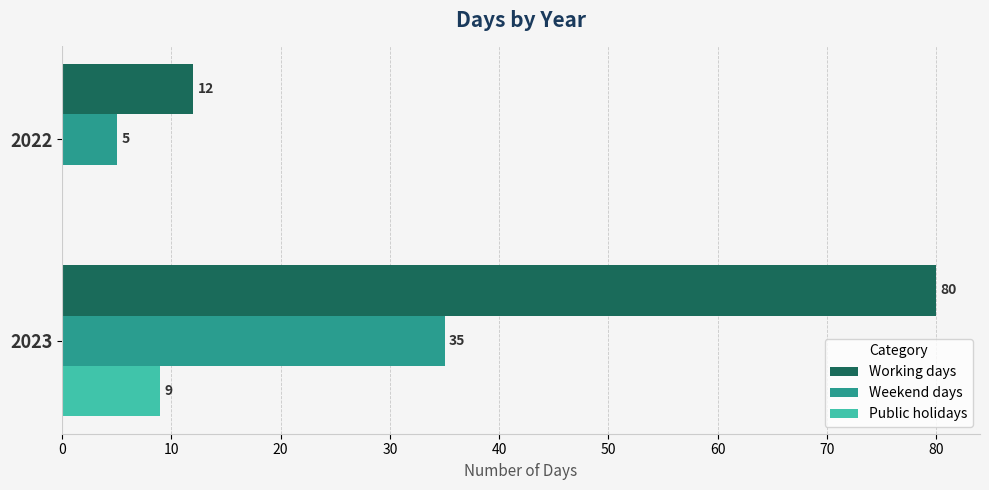

What is the average value of the Working days series?

46